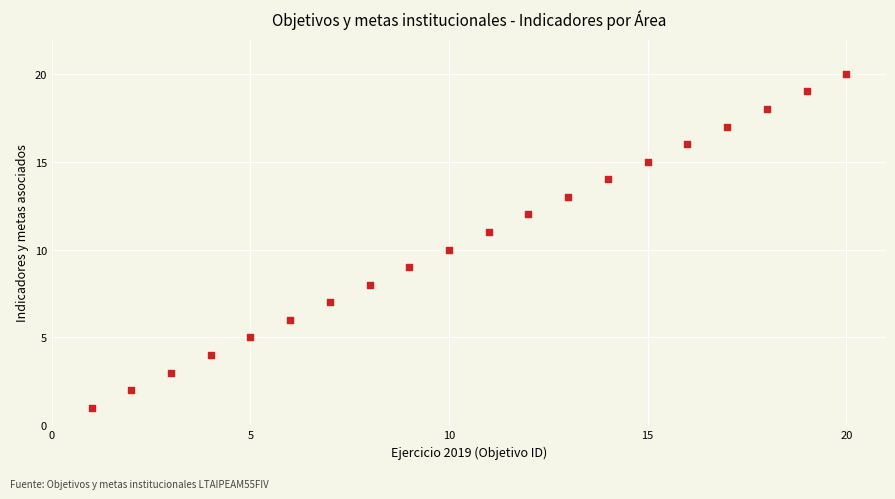

What is the range of X values (max minus min)?

19